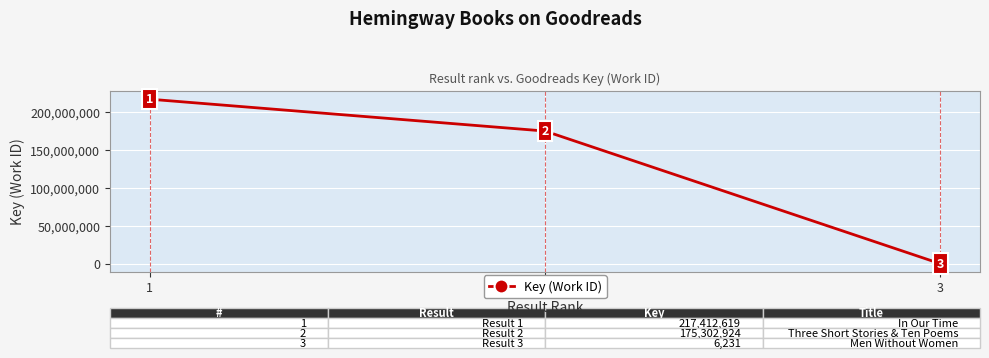

At which category does the chart reach its minimum across all series?

3